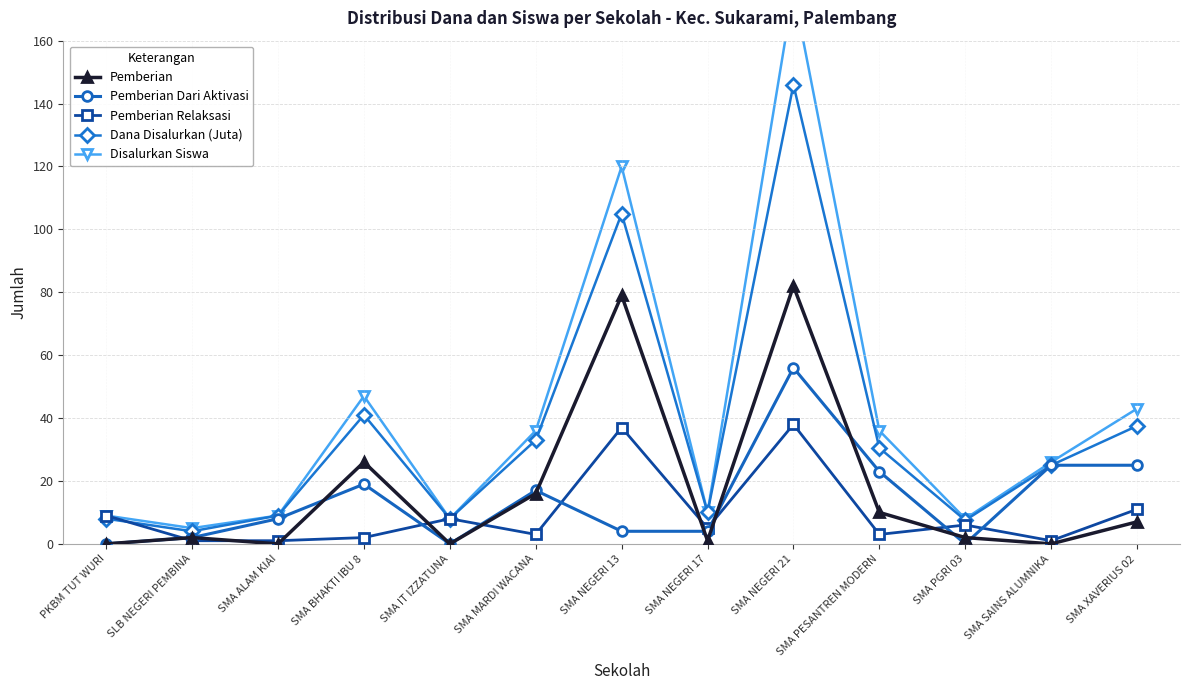

Which series has the largest range (max minus min)?

Disalurkan Siswa